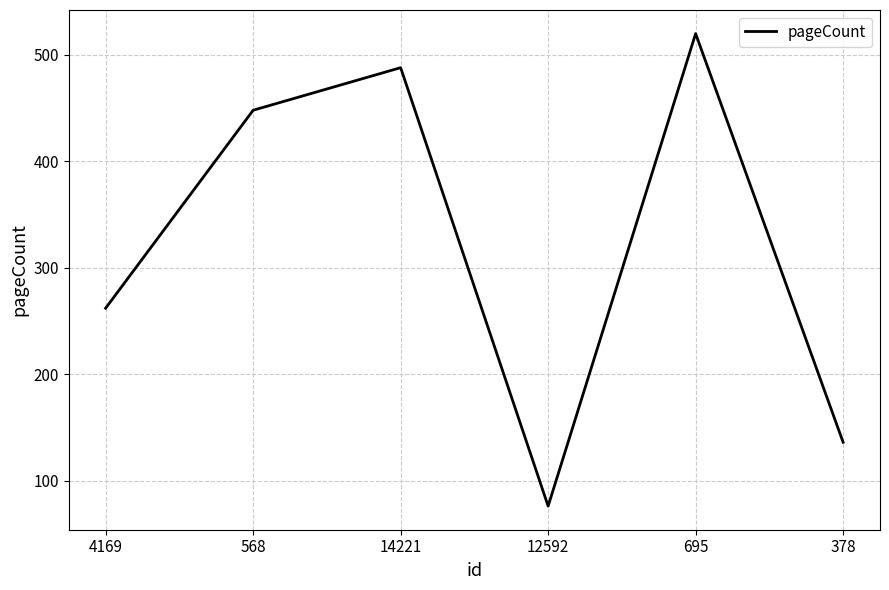

List the labels in order of value, largest first.

695, 14221, 568, 4169, 378, 12592